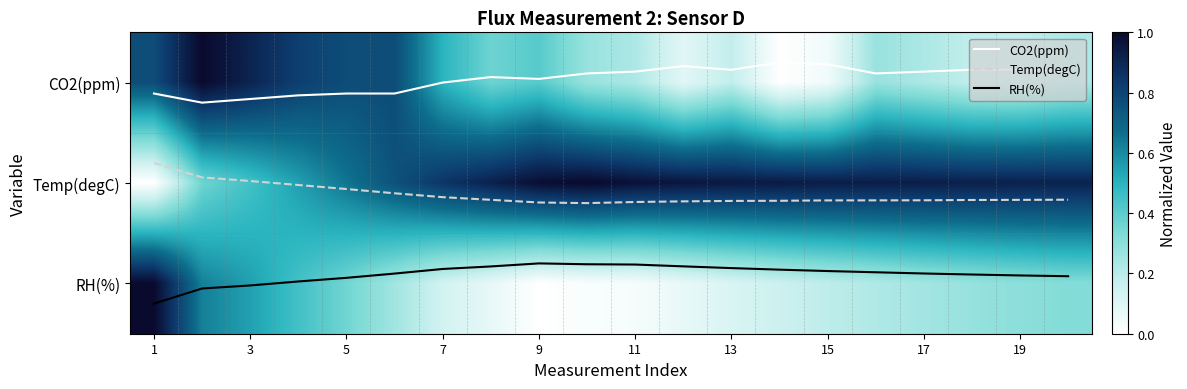

Which series has the largest total across all categories?

RH(%)